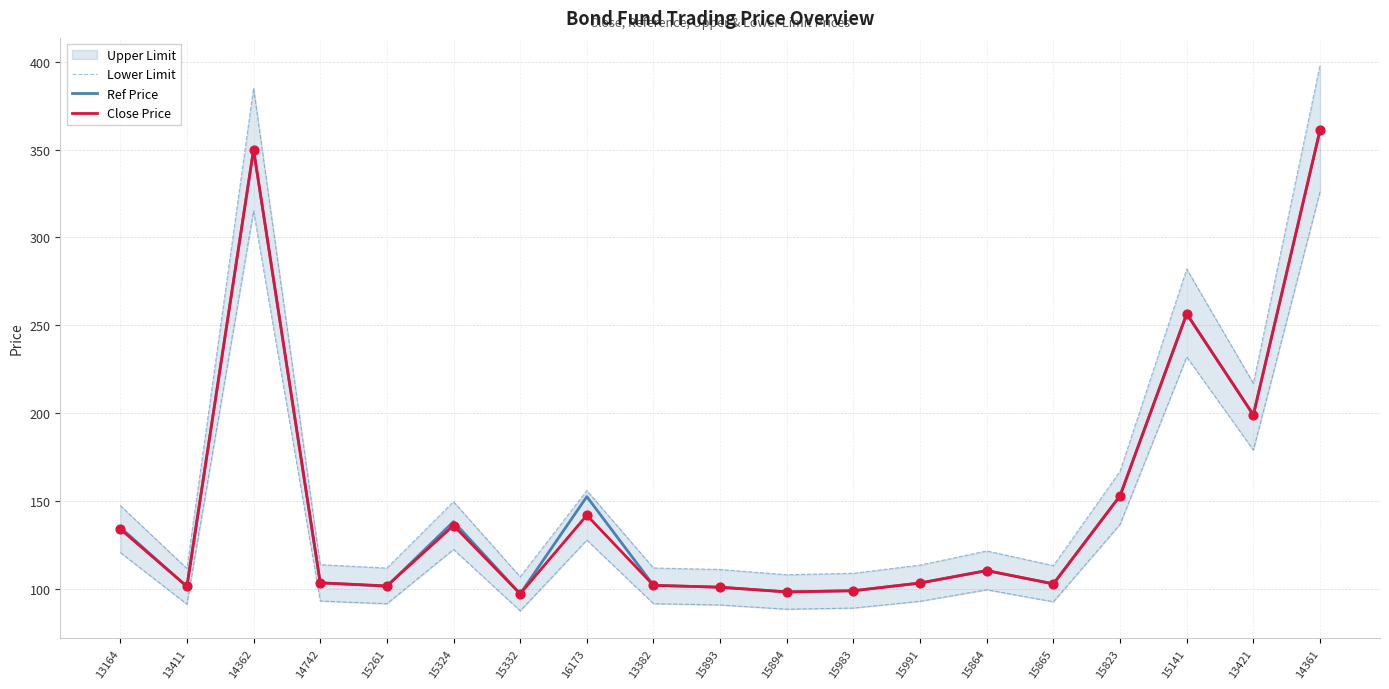

Which series has the largest total across all categories?

Ref Price